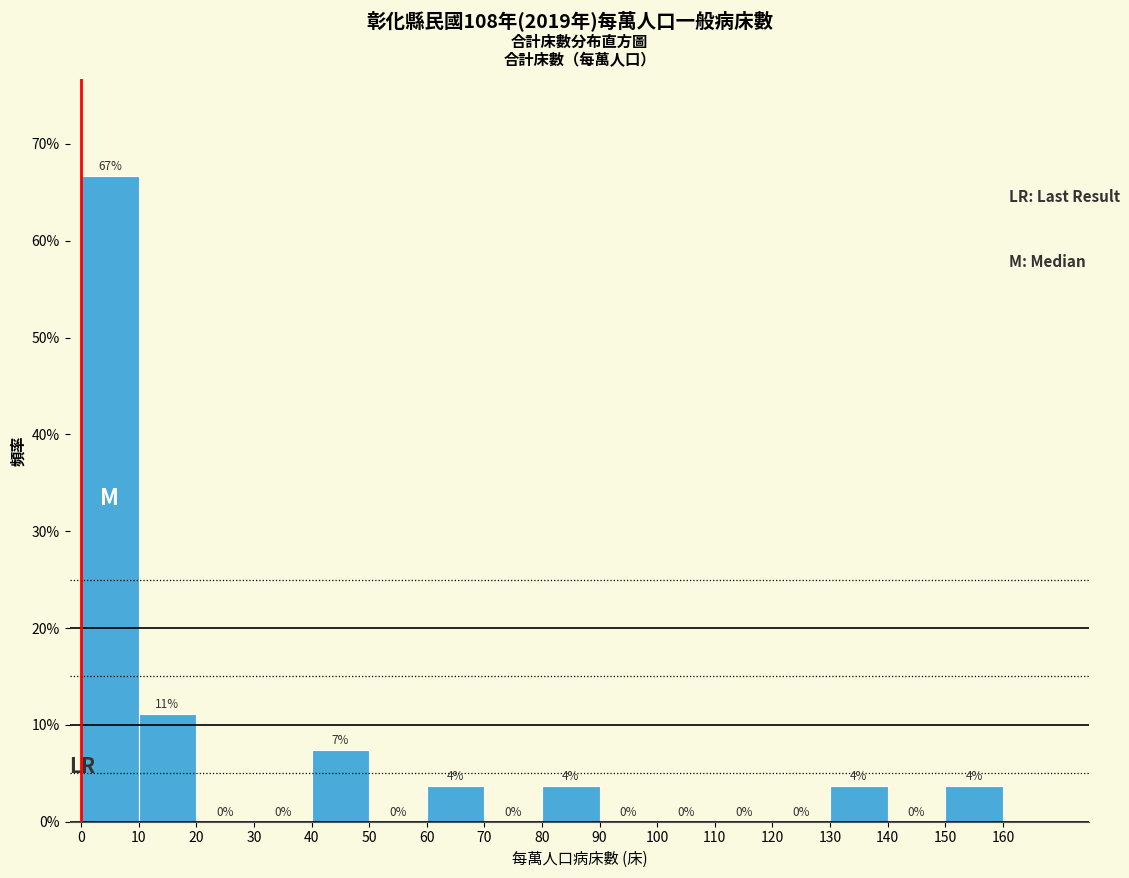

Which range on the x-axis has the tallest bar?

0 to 10